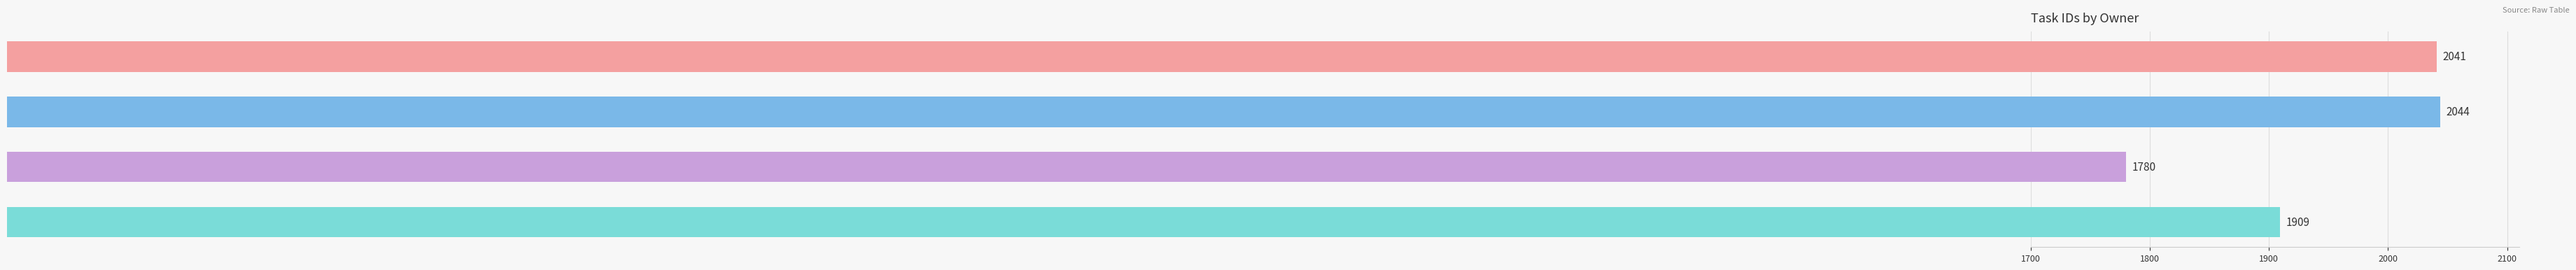

Is it true that the value at cvvergara is 2041?

True